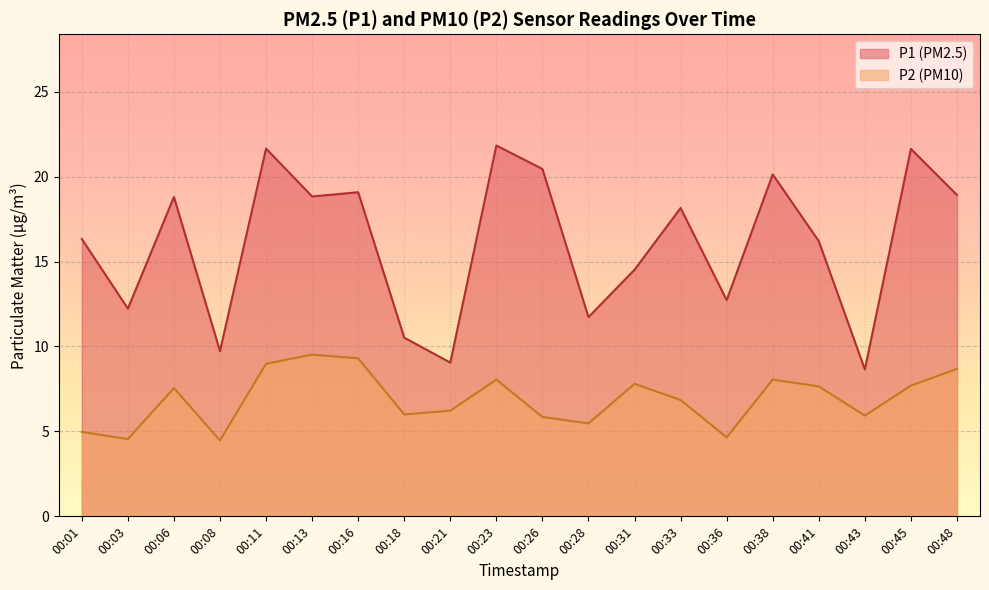

How many interior local valleys does the P1 series have?

7